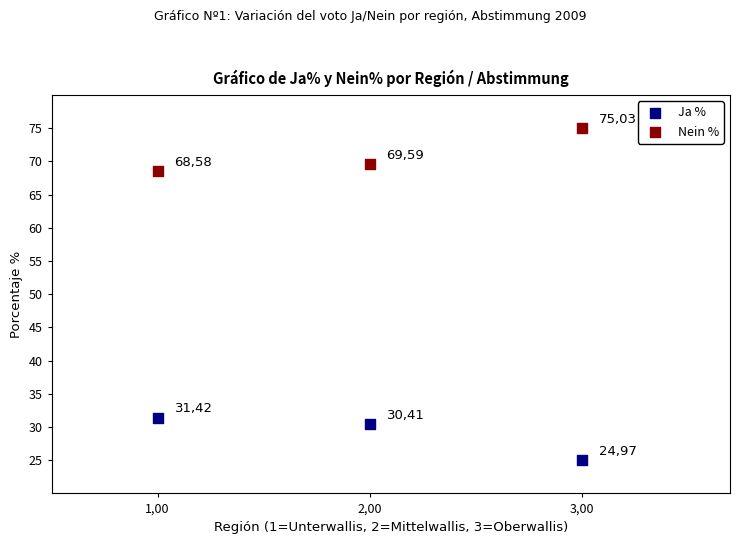

What are all the series names shown in the legend?

Ja %, Nein %